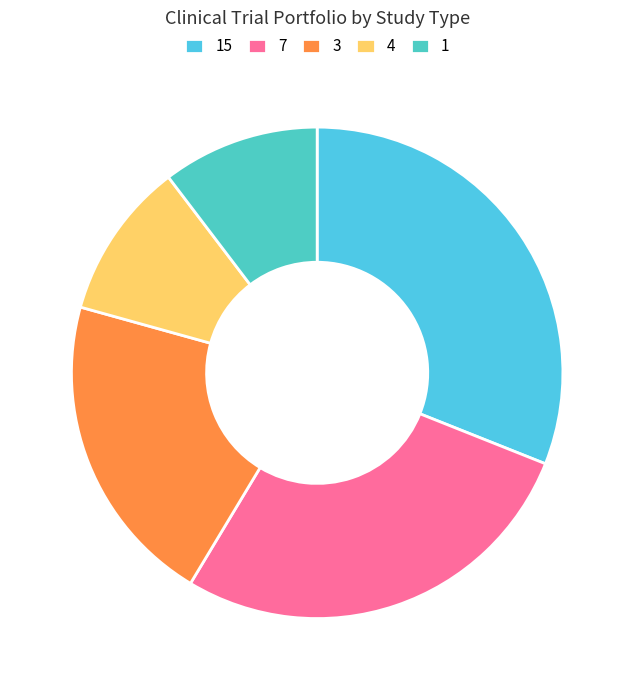

Count the number of slices in the pie.

5